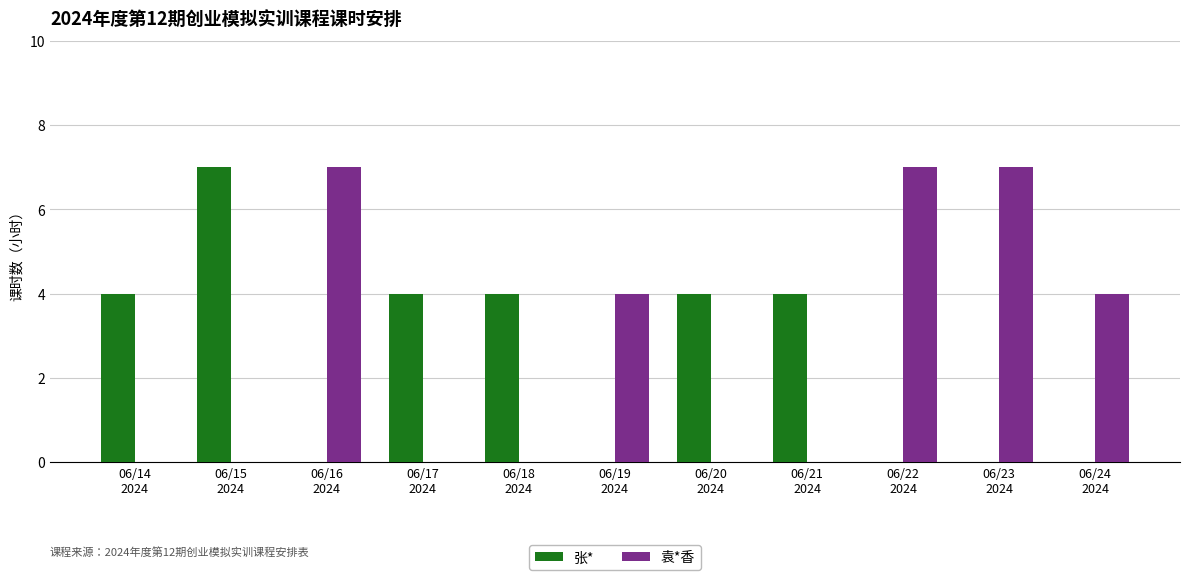

How many groups of bars are there?

11